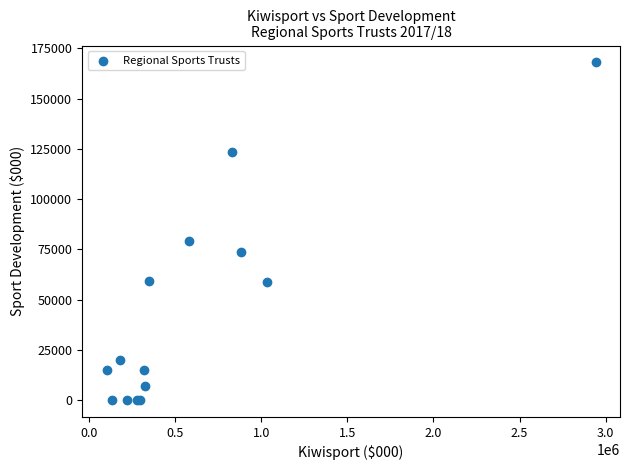

What Y value in the scatter plot is closest to 84000?

79000